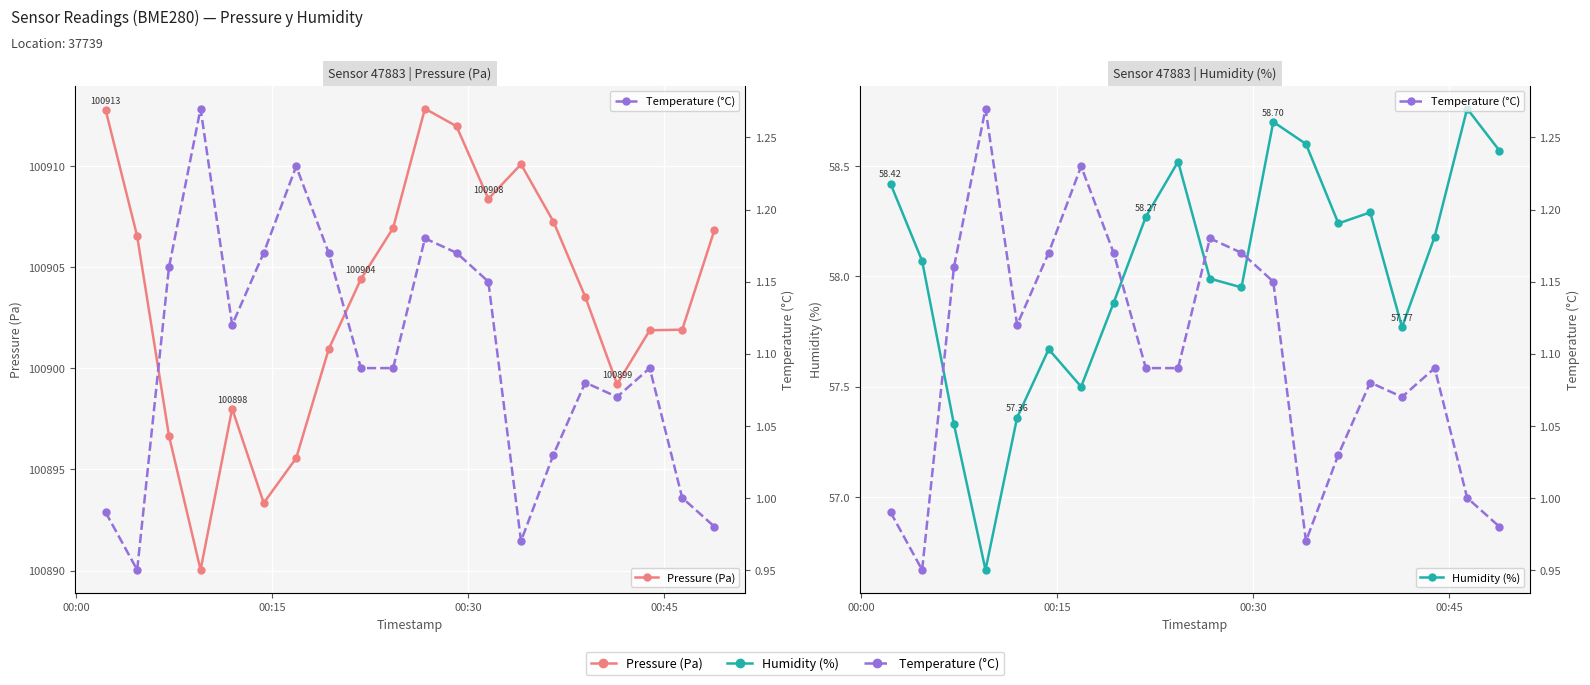

What are all the series names shown in the legend?

Pressure (Pa), Humidity (%), Temperature (°C)